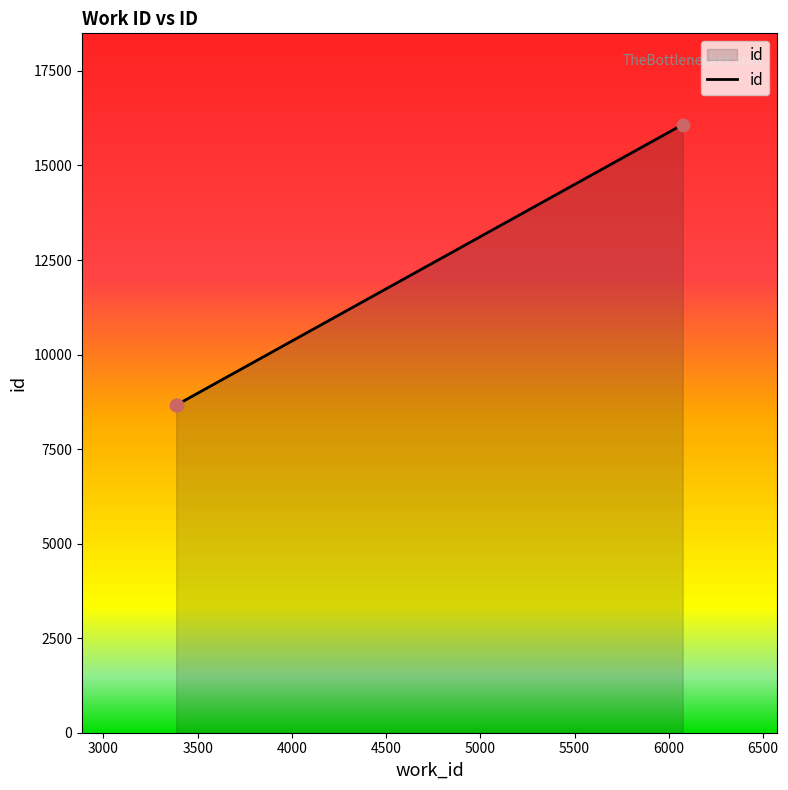

What is the average value?

11141